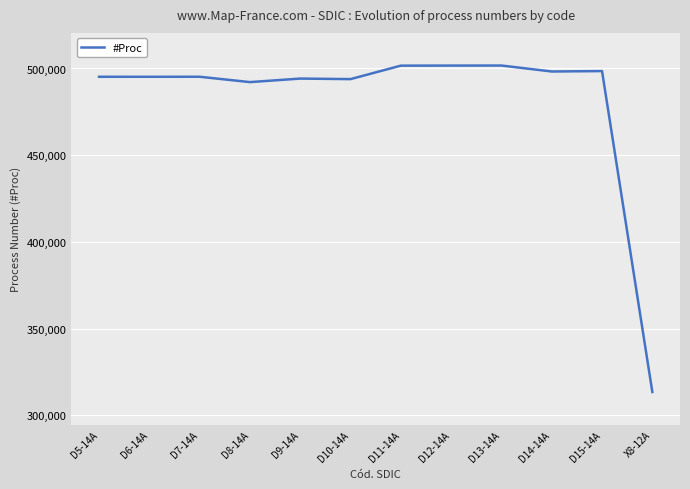

What is the average value?

481758